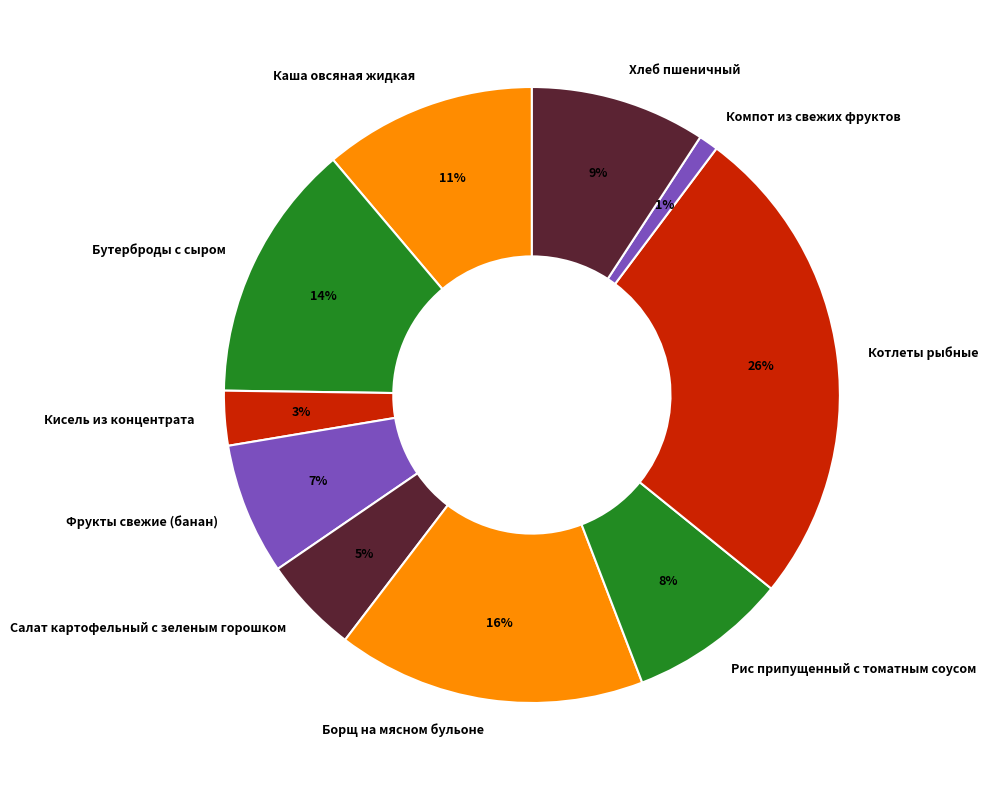

Which category has the smallest portion of the pie?

Компот из свежих фруктов